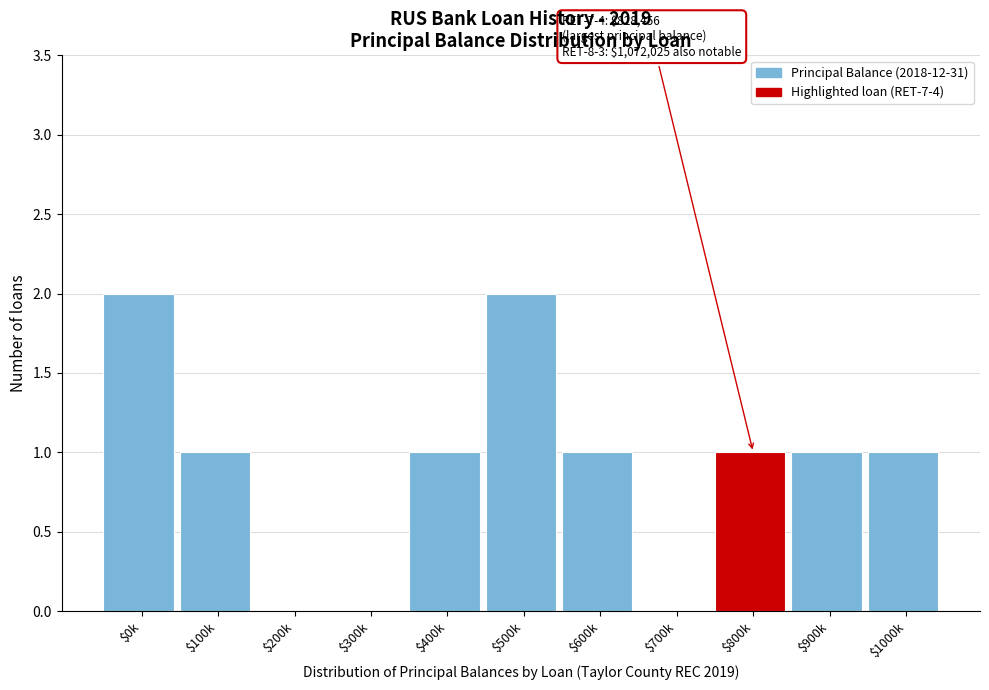

What is the sum of all values?

10